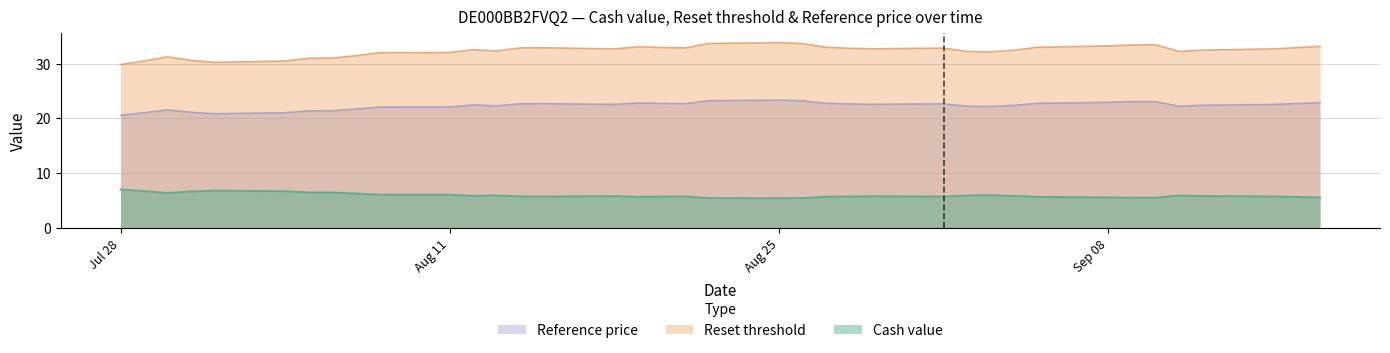

What is the minimum value shown in the chart?

5.4